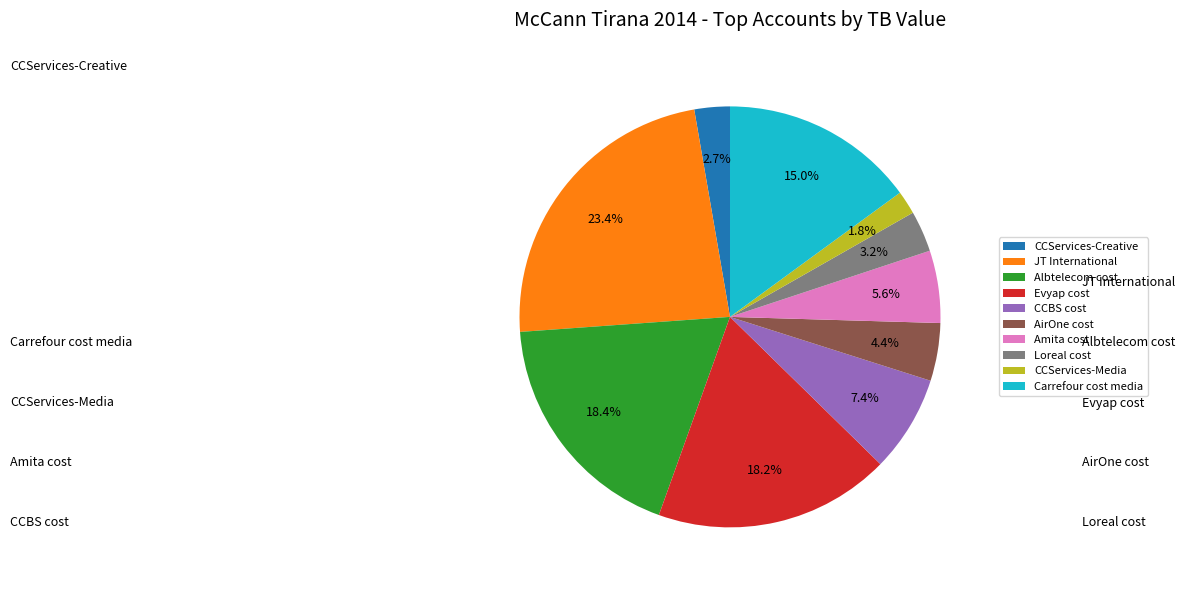

To the nearest percent, what portion does Loreal cost represent?

3%